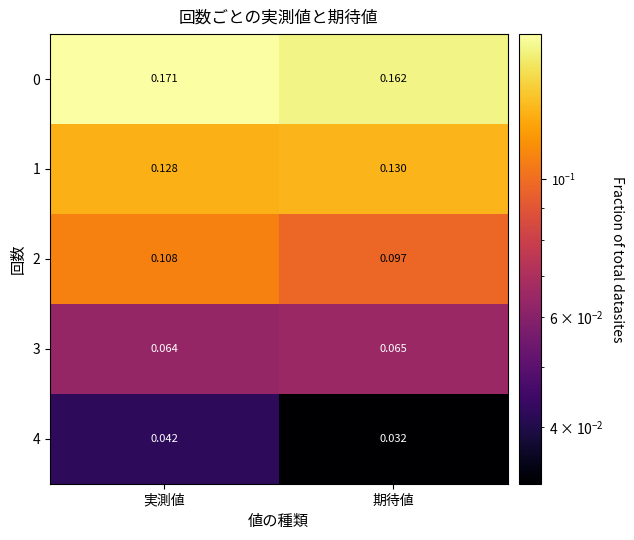

Rank the categories by 4 value from highest to lowest.

実測値, 期待値